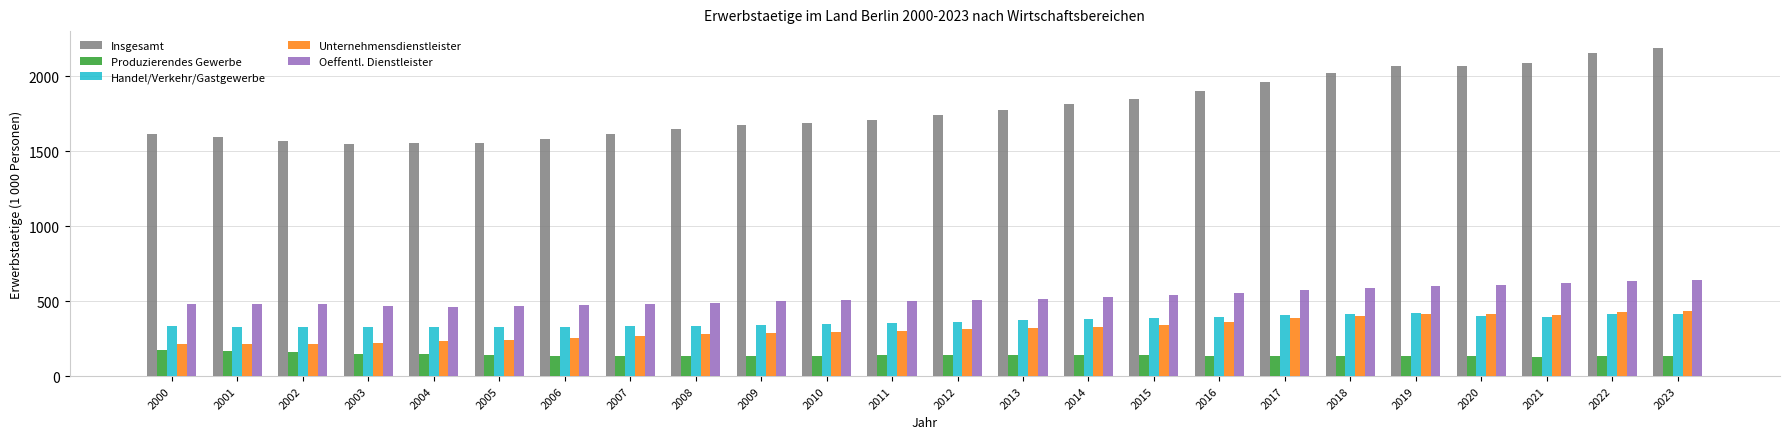

Rank the series at 2009 from highest to lowest value.

Insgesamt, Oeffentl. Dienstleister, Handel/Verkehr/Gastgewerbe, Unternehmensdienstleister, Produzierendes Gewerbe